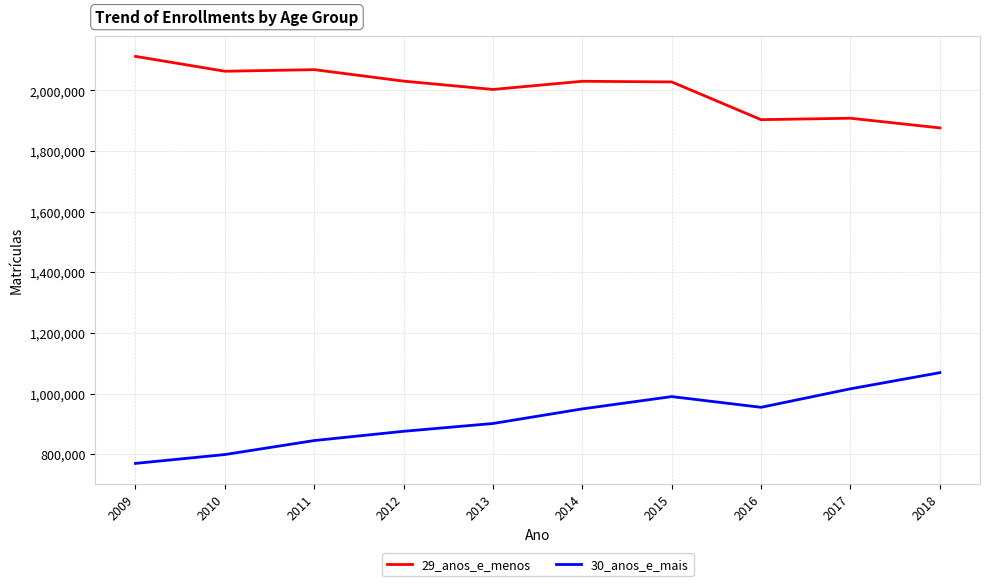

How many distinct data groups are displayed?

2